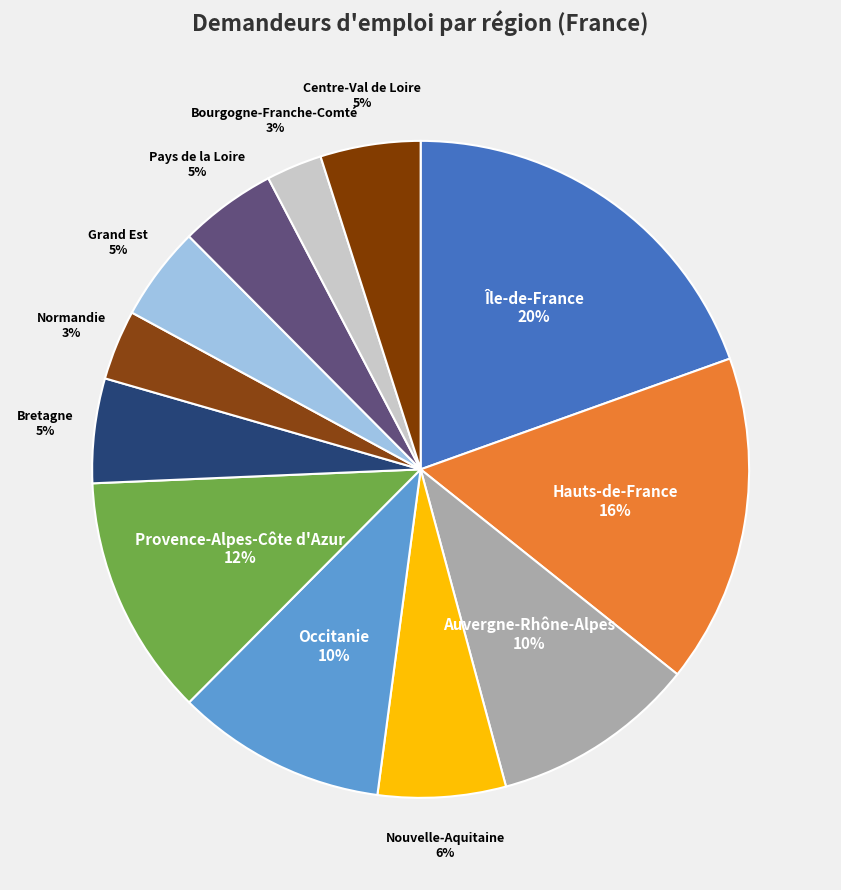

True or false: Île-de-France accounts for 31% of the total.

False